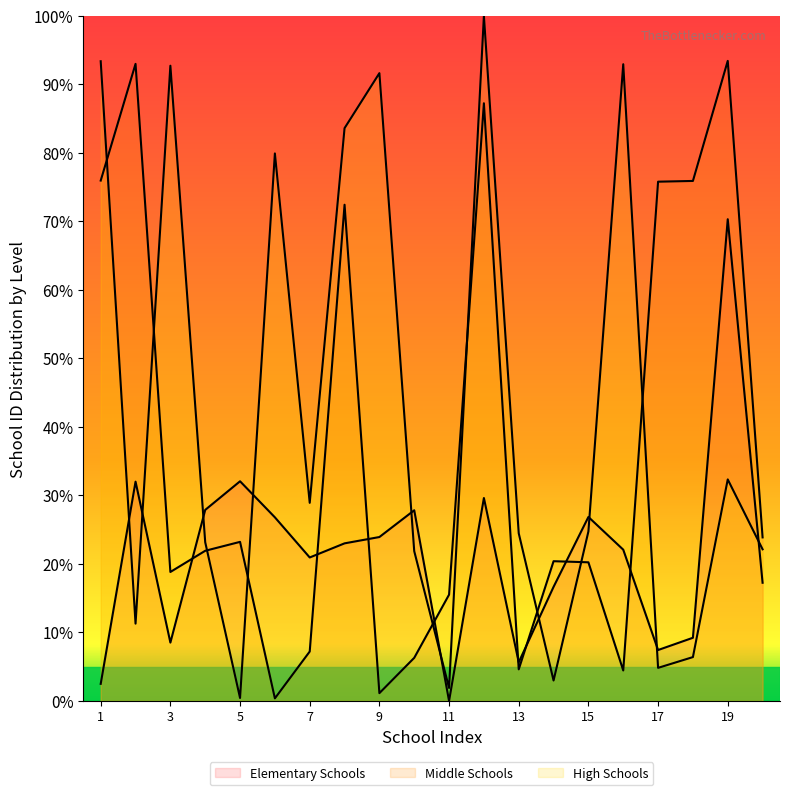

What is the difference between the maximum and minimum values in the High Schools series?

99.6